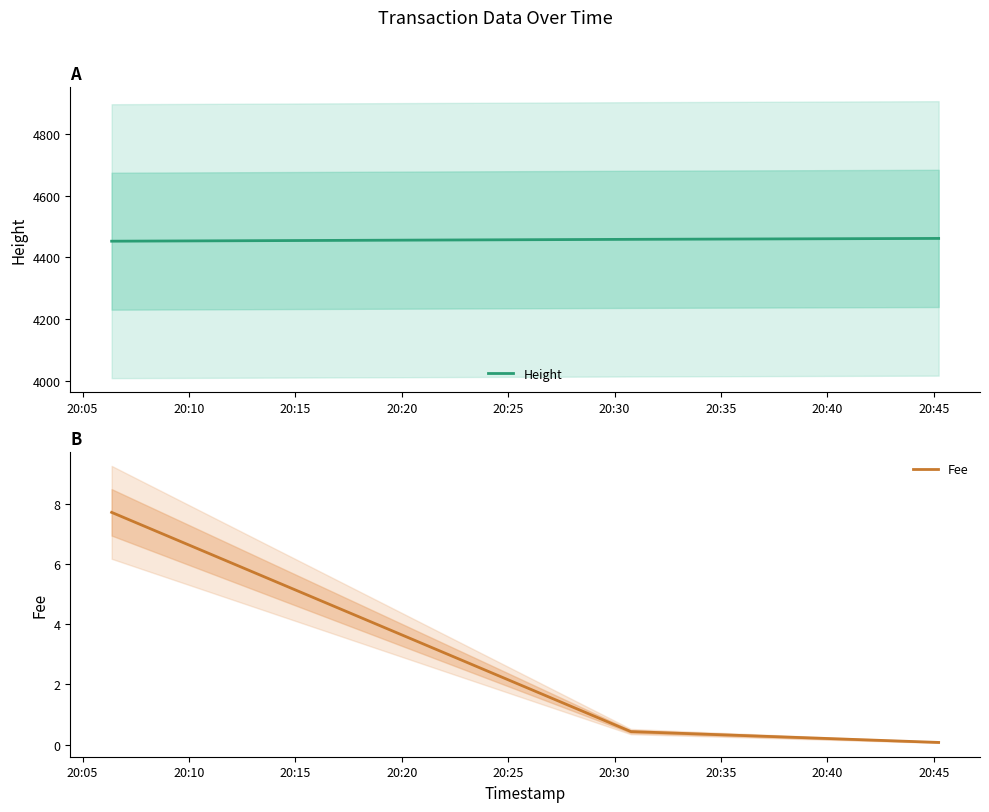

Reading right to left, transcribe all the data shown in this chart.

Height: 20:15=4462.0	20:10=4459.0	20:05=4453.0
Fee: 20:15=0.1	20:10=0.4	20:05=7.7